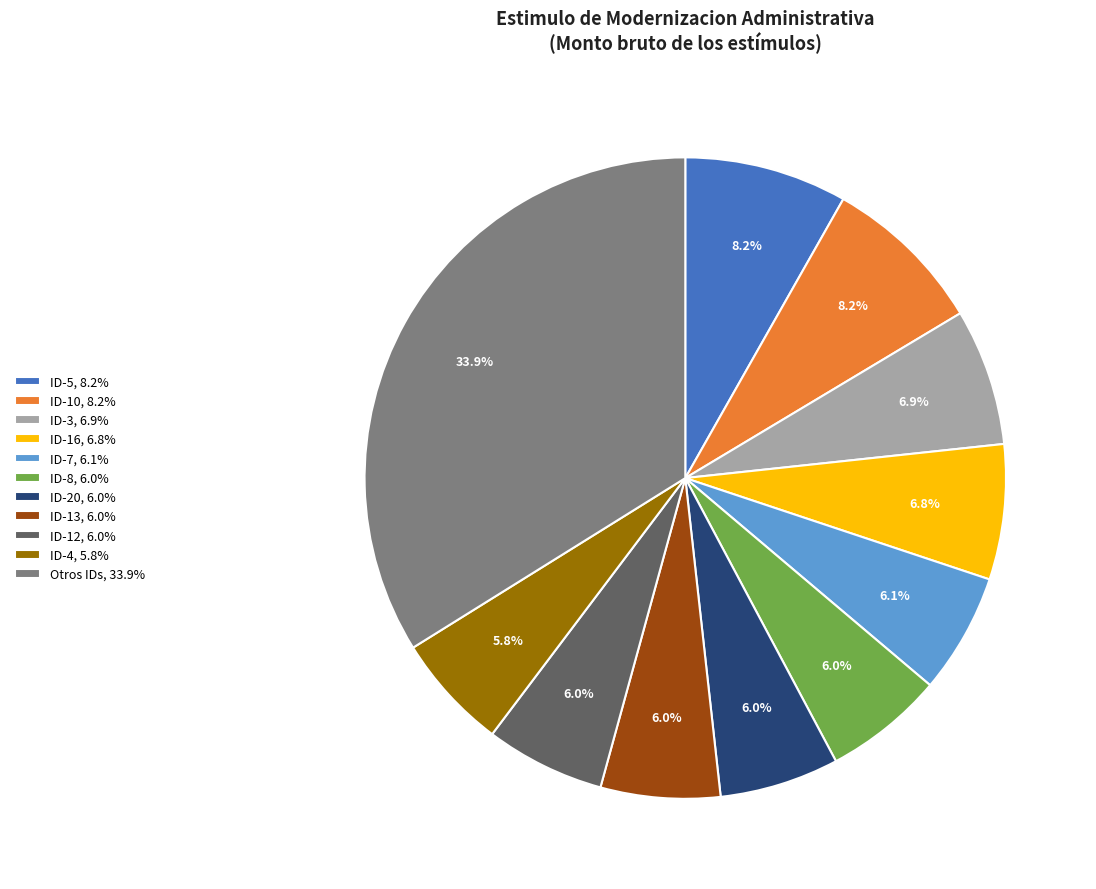

Combined, what portion of the pie is ID-7, 6.1% and ID-3, 6.9%?

13.0%